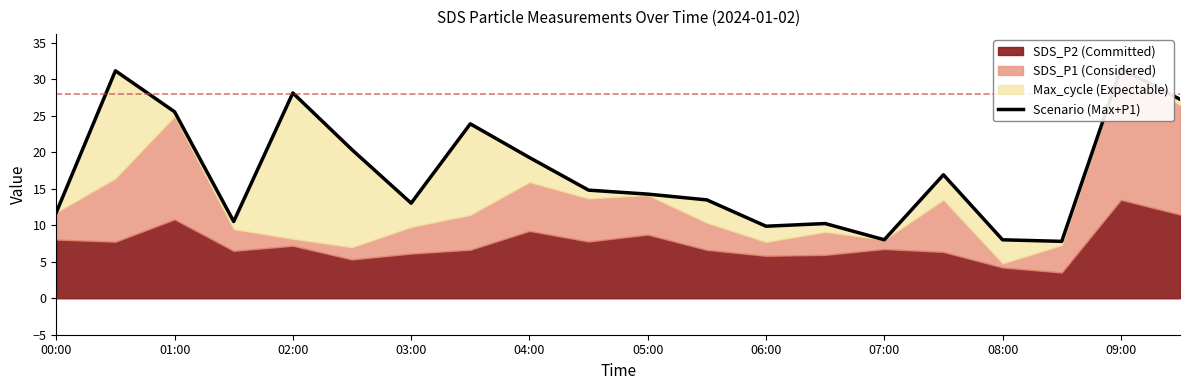

At which category does the data reach its first local peak?

01:00